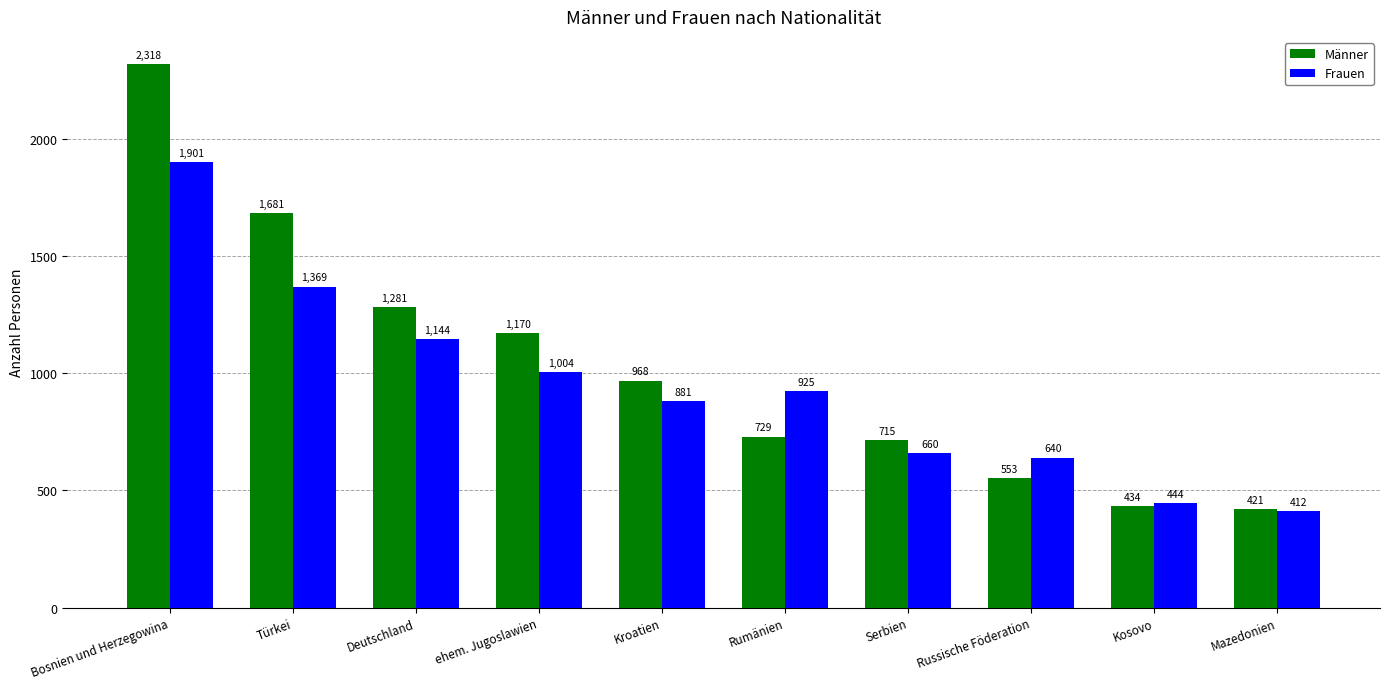

Rank the series by their maximum value, from highest to lowest.

Männer, Frauen